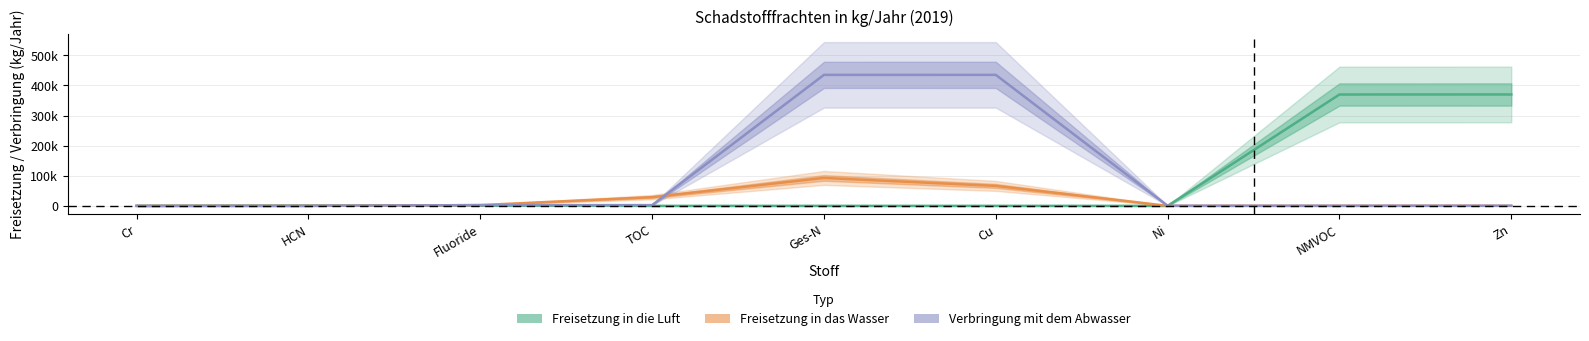

What is the maximum value shown in the chart?

435294.0